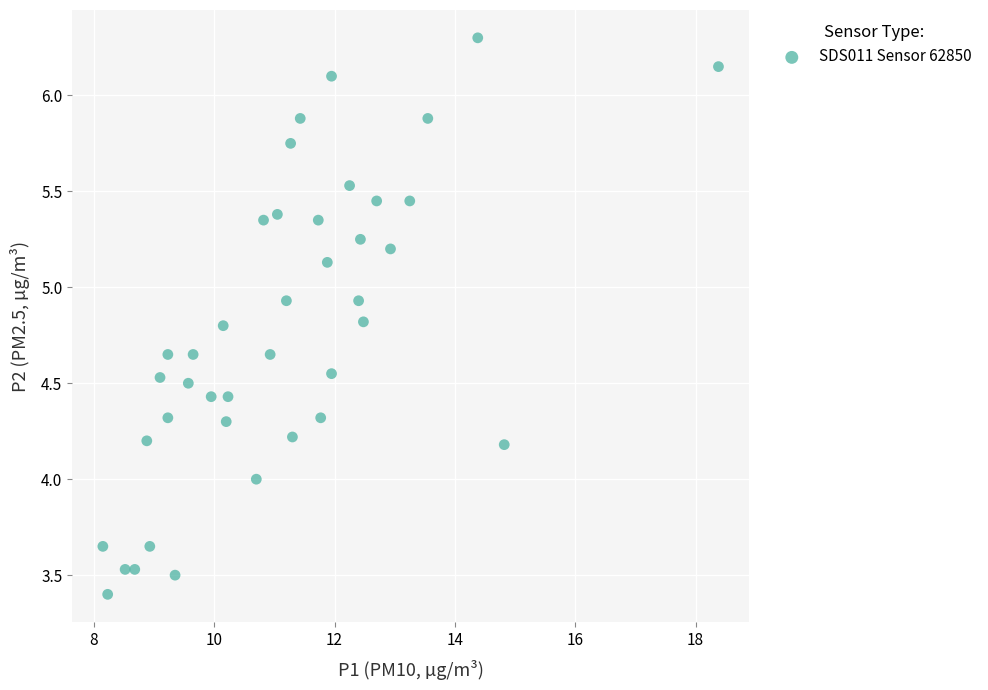

What is the range of X values (max minus min)?

10.2